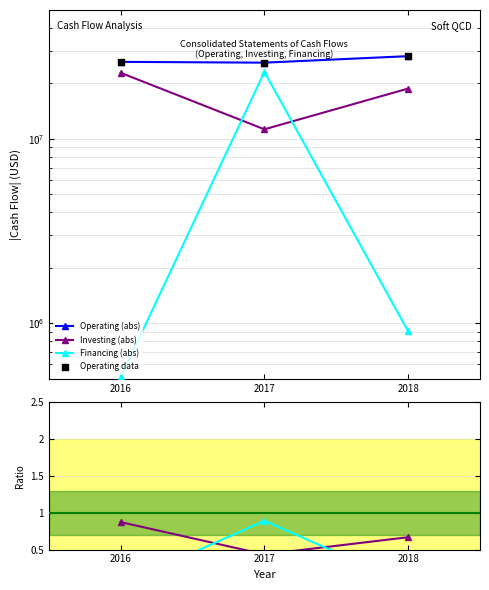

At which category is the sum across all series the highest?

2017